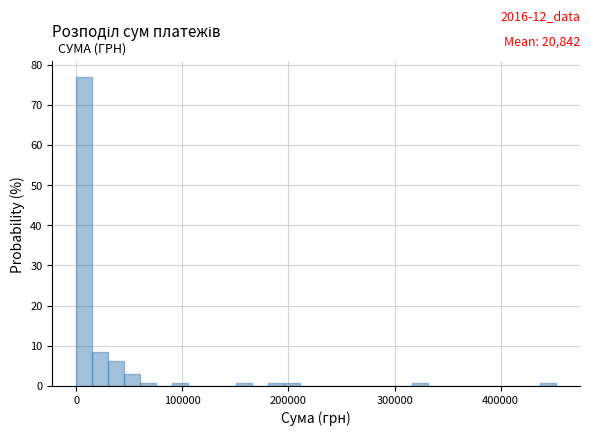

Read against the x-axis, roughly where is the centre of the tallest bar?

10000